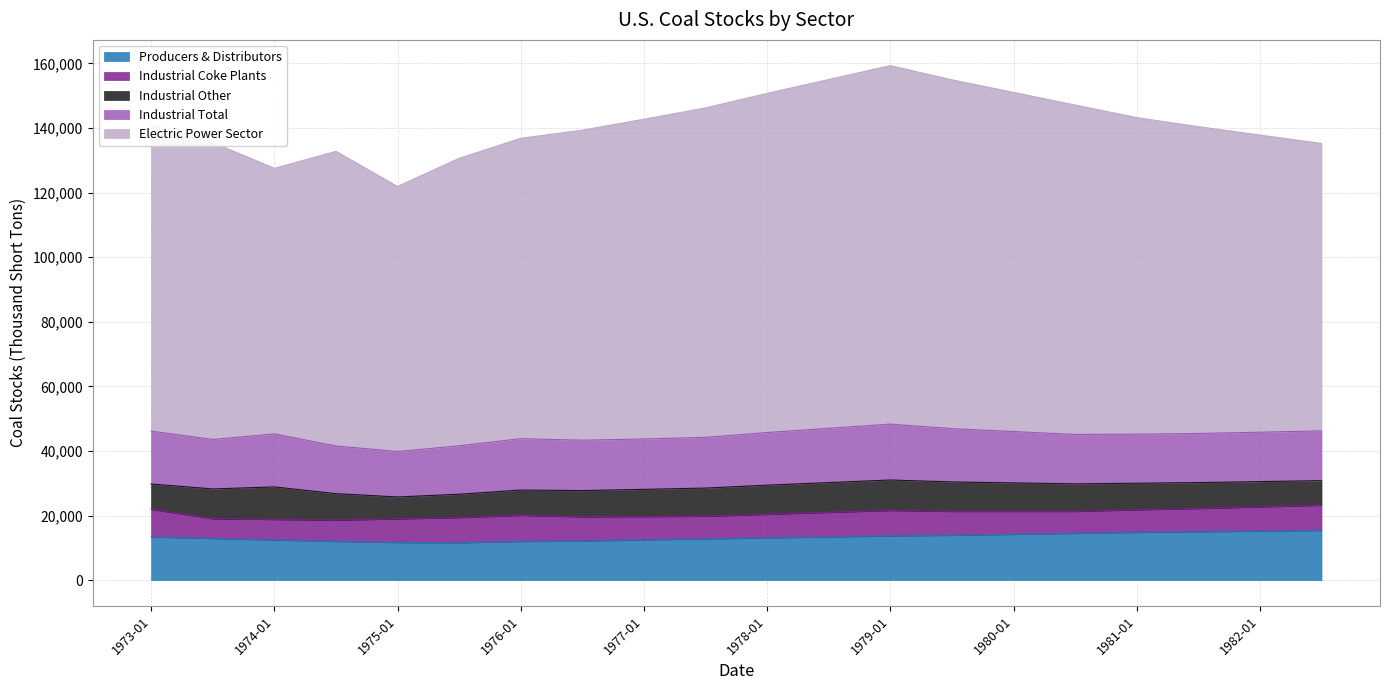

True or false: Industrial Total and Producers & Distributors cross at least once.

False